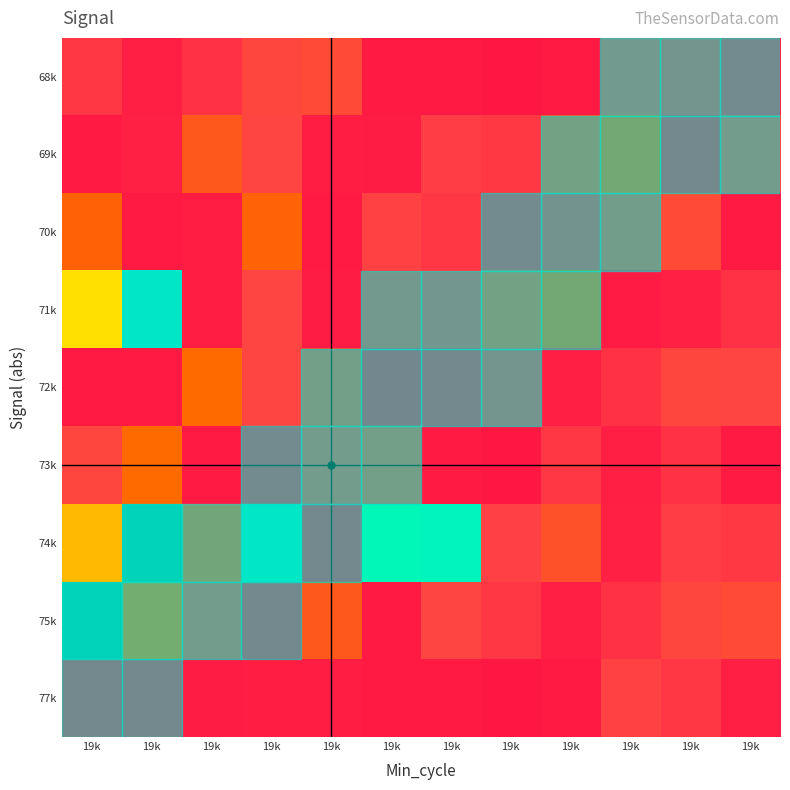

At how many categories does at least one series exceed 86922?

2